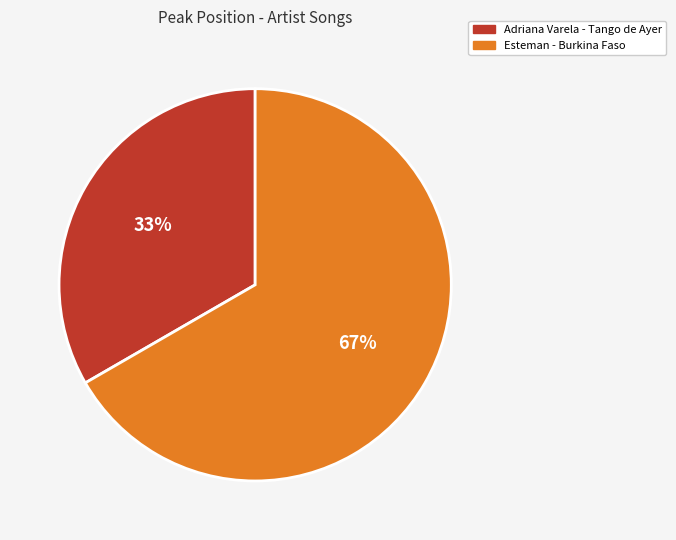

Approximately how many times larger is the value at Adriana Varela - Tango de Ayer compared to Esteman - Burkina Faso?

0.5